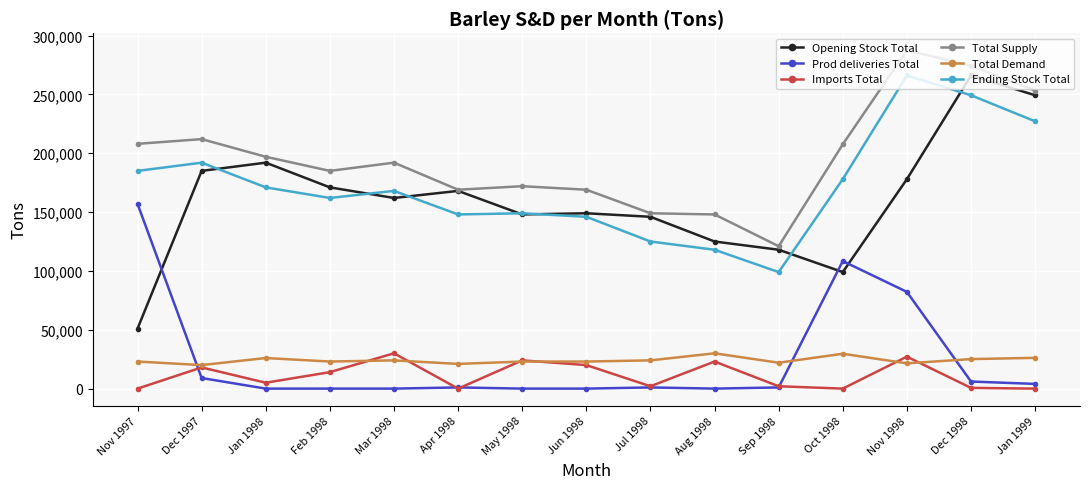

True or false: Imports Total and Opening Stock Total cross at least once.

False